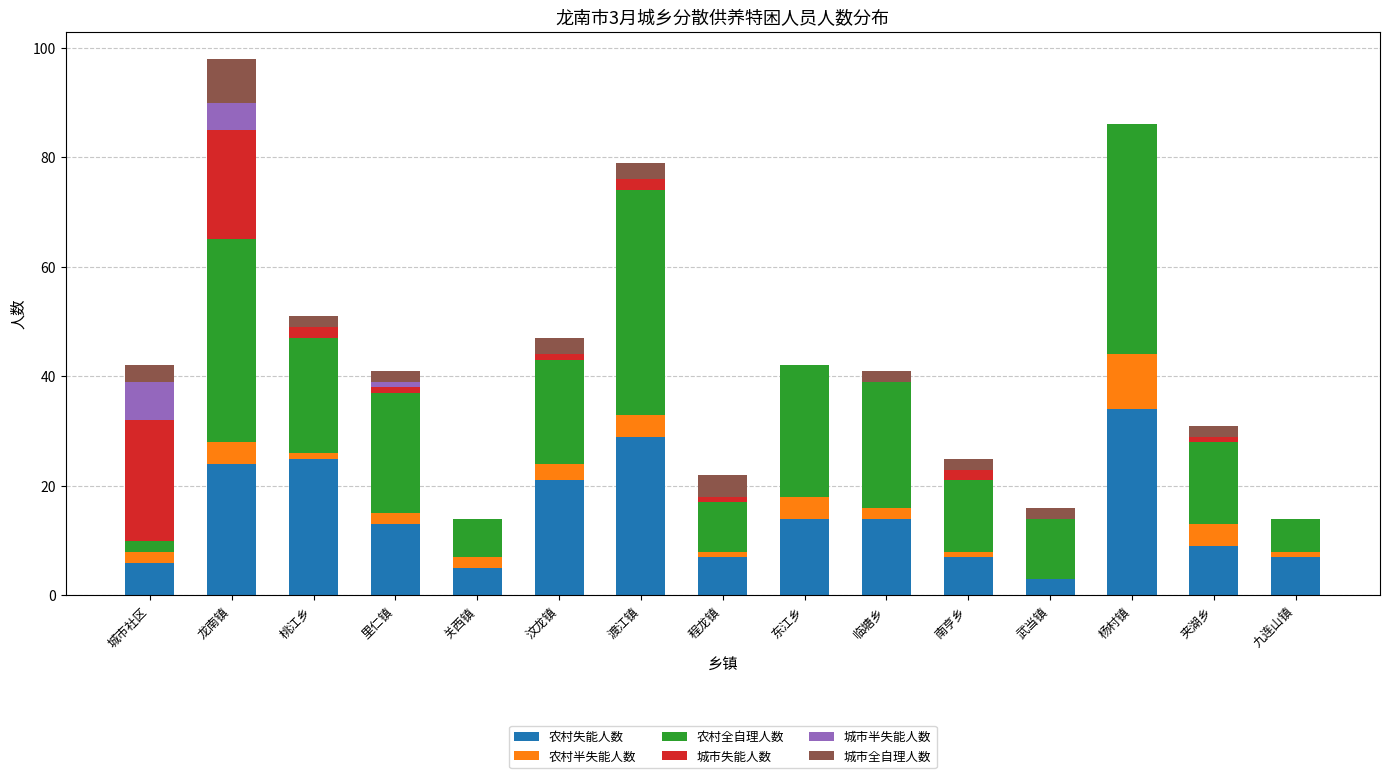

What is the total value across all series at 桃江乡?

51